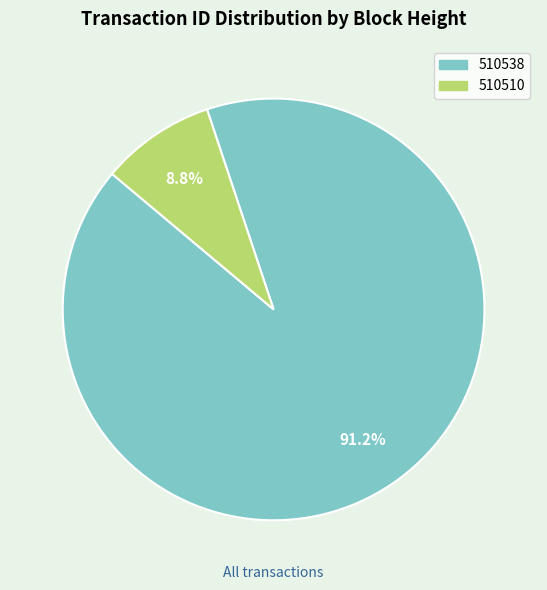

What percentage is the 510538 slice, to the nearest percent?

91%